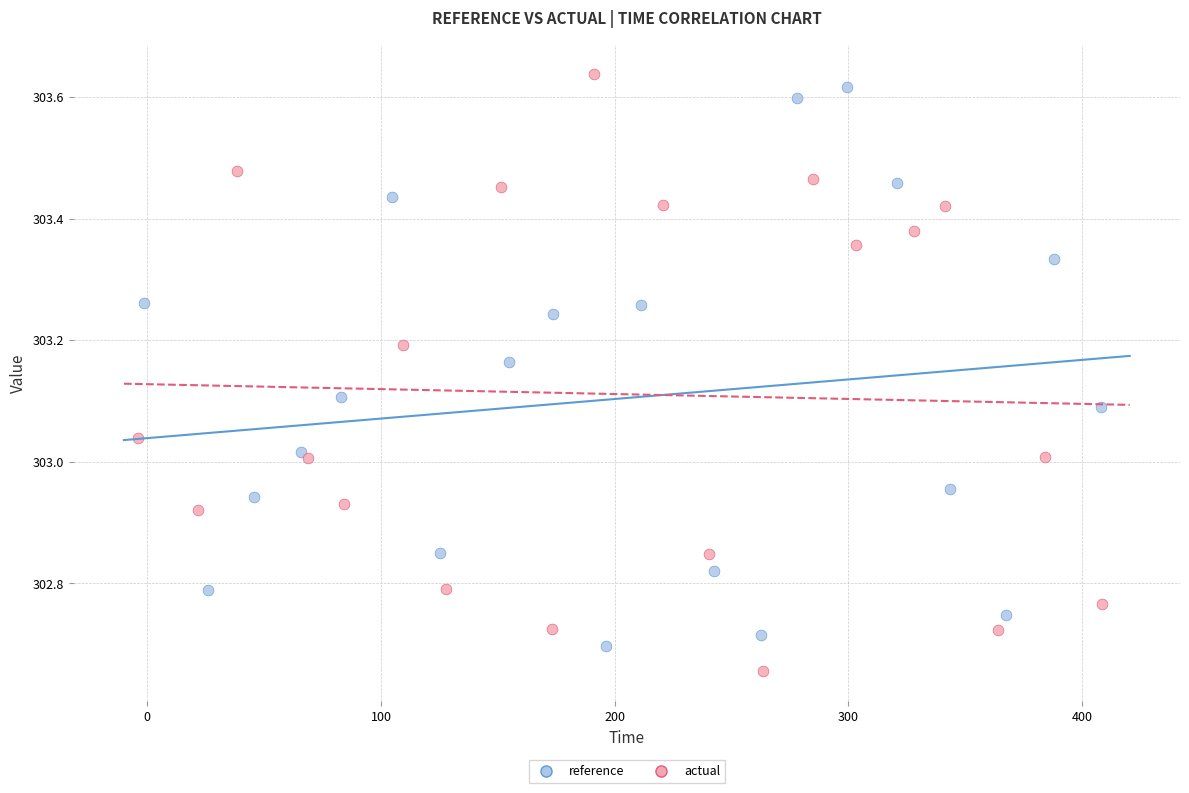

Which series contains the highest Y value?

actual